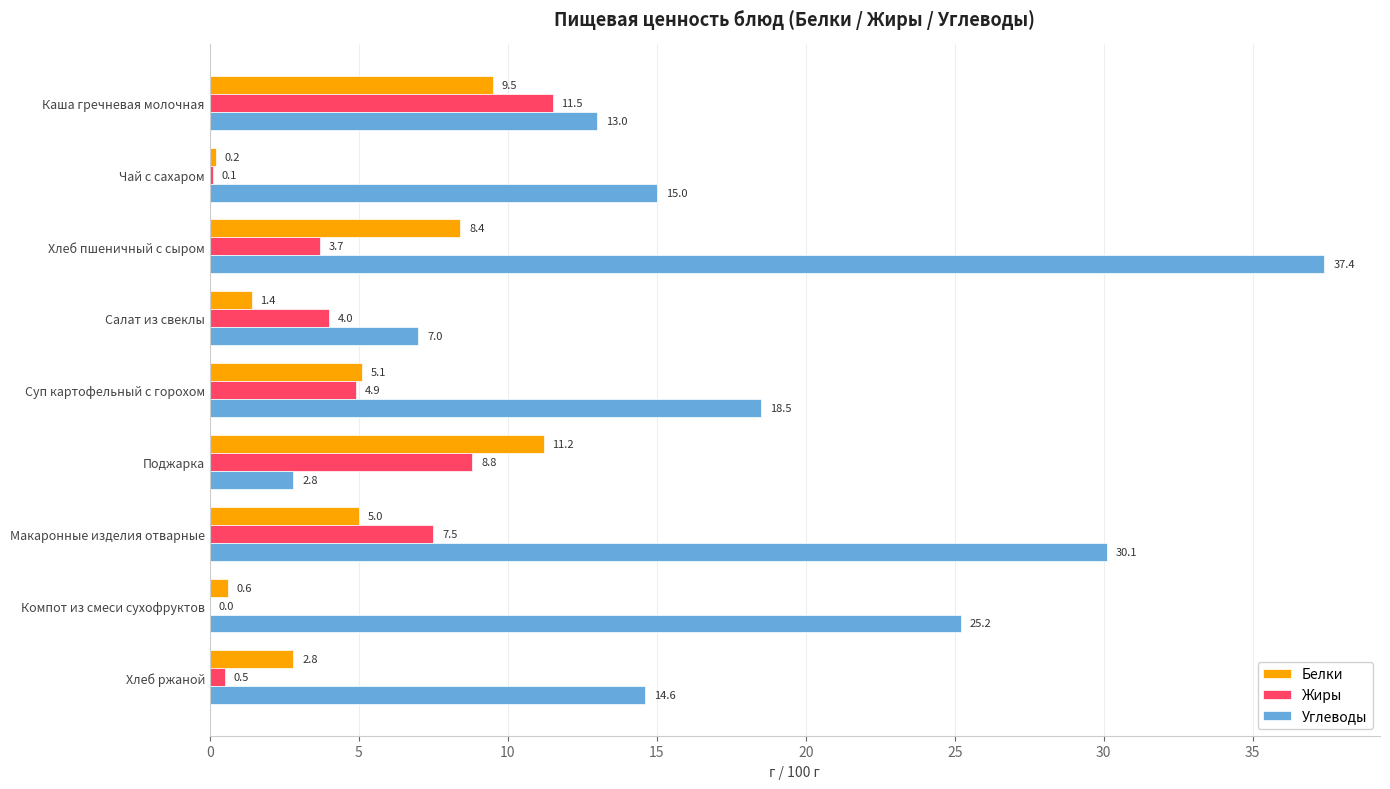

What is the total value across all series at Поджарка?

22.8